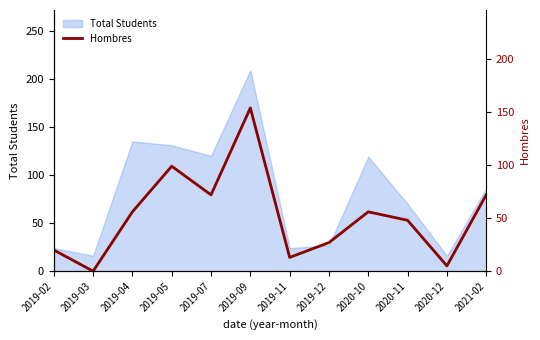

True or false: there are more than 1 points higher than both neighbors.

True